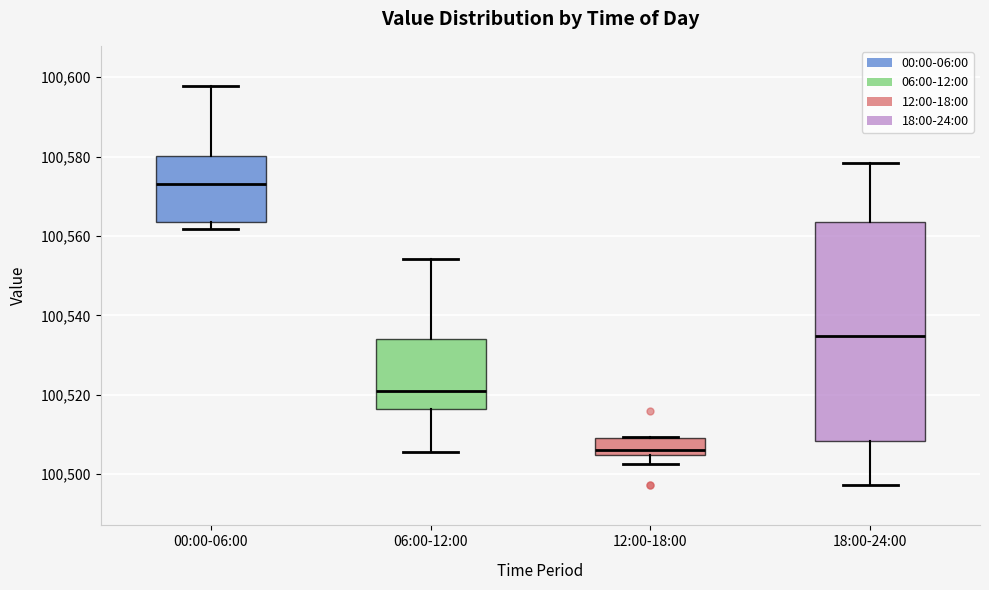

Reading left to right, read every box against the y-axis: the position of its median line, the range the box covers, and the ends of its whiskers. The values are not printed on the chart, so give them approximately, as read against the axis.

00:00-06:00: median 100574, box 100564 to 100580, whiskers 100562 to 100598
06:00-12:00: median 100520, box 100516 to 100534, whiskers 100506 to 100554
12:00-18:00: median 100506, box 100504 to 100510, whiskers 100502 to 100510
18:00-24:00: median 100534, box 100508 to 100564, whiskers 100498 to 100578